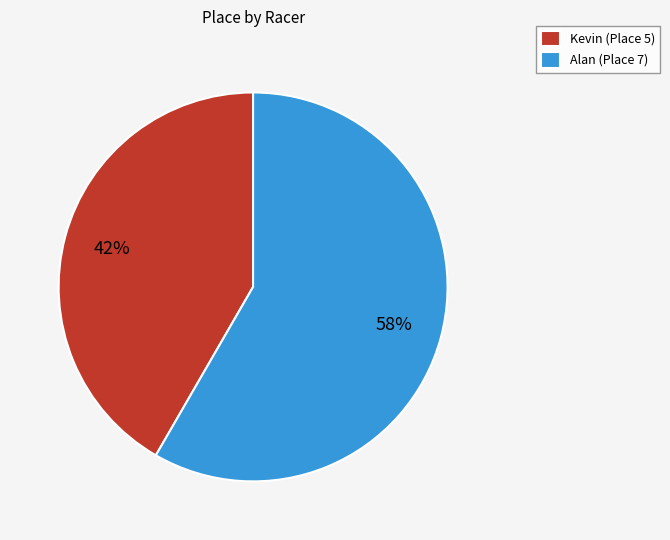

How many slices are in this pie chart?

2